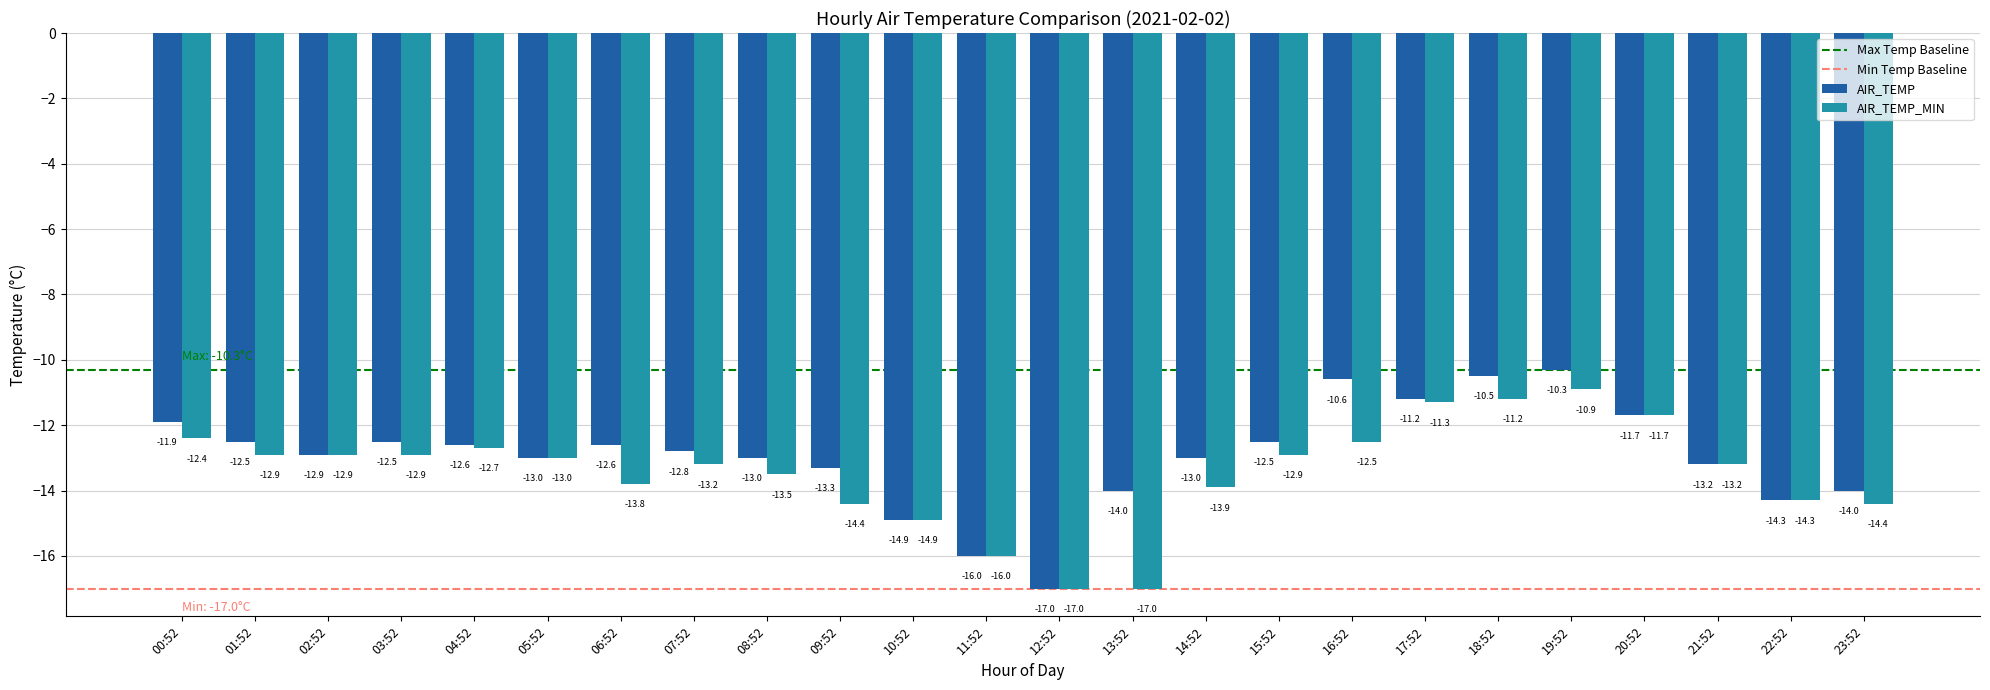

How many bars are there in total?

48